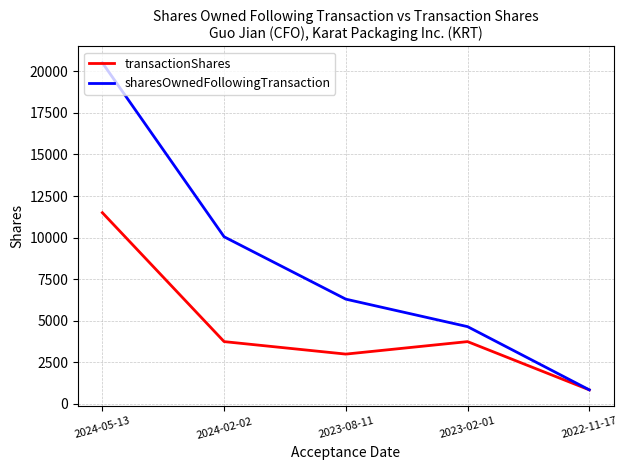

How many distinct data groups are displayed?

2